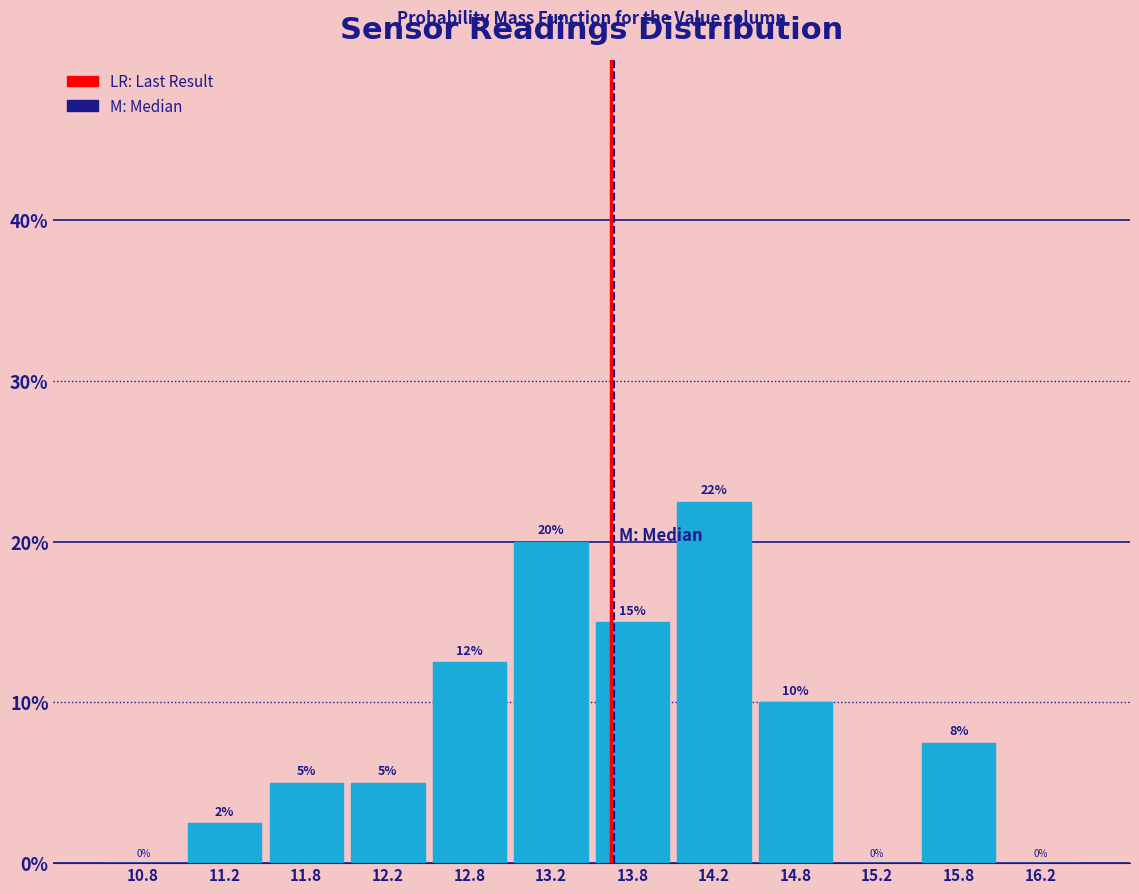

Which range on the x-axis has the tallest bar?

14.0 to 14.5